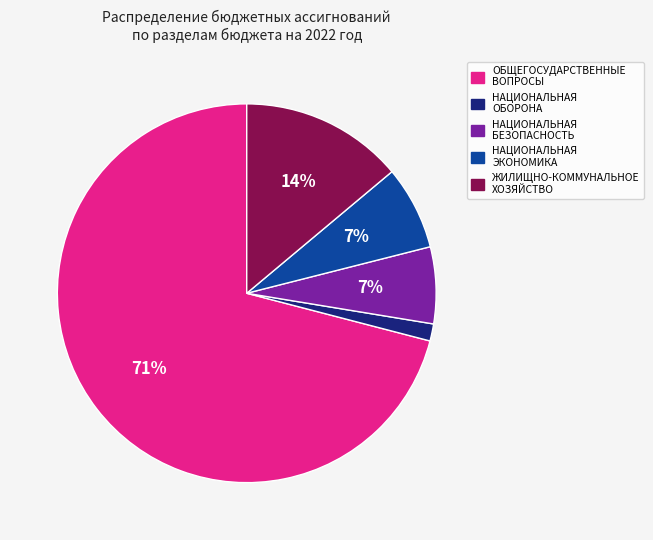

Which category has the smallest portion of the pie?

НАЦИОНАЛЬНАЯ ОБОРОНА